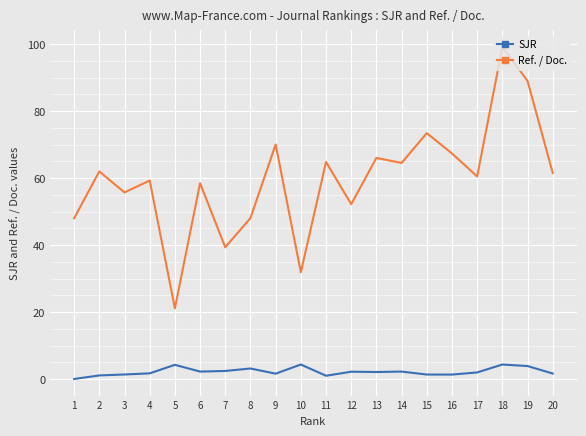

What is the difference between the second highest and minimum values in the SJR series?

4.3